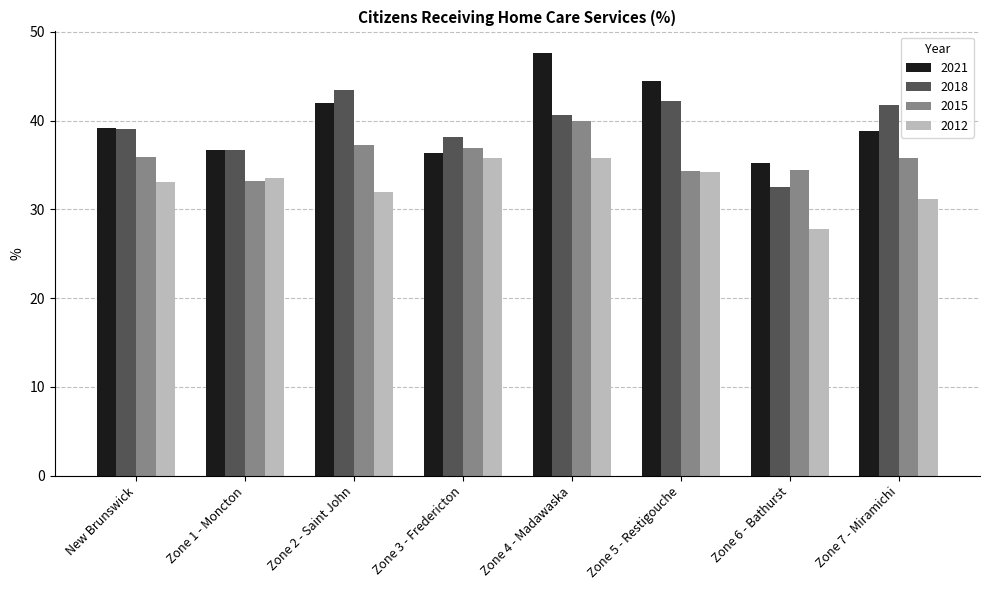

Is the value of 2012 at Zone 5 - Restigouche greater than the value of 2021 at Zone 2 - Saint John?

No